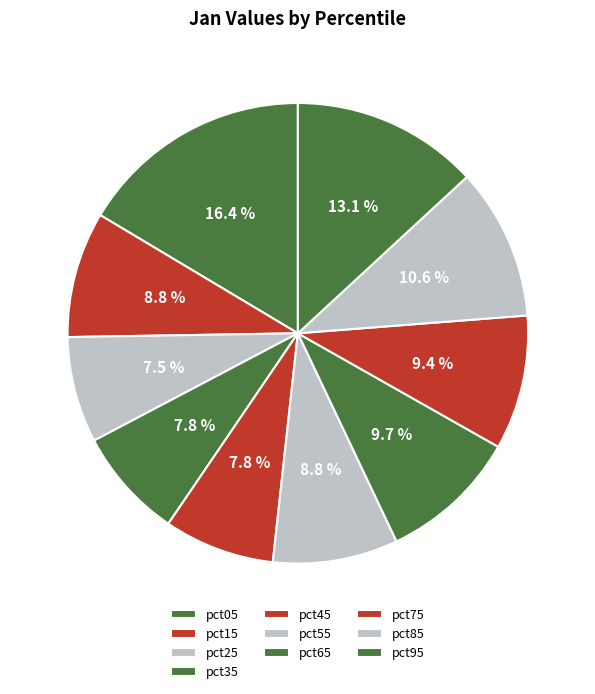

To the nearest percent, what is the combined percentage of pct15 and pct75?

18%